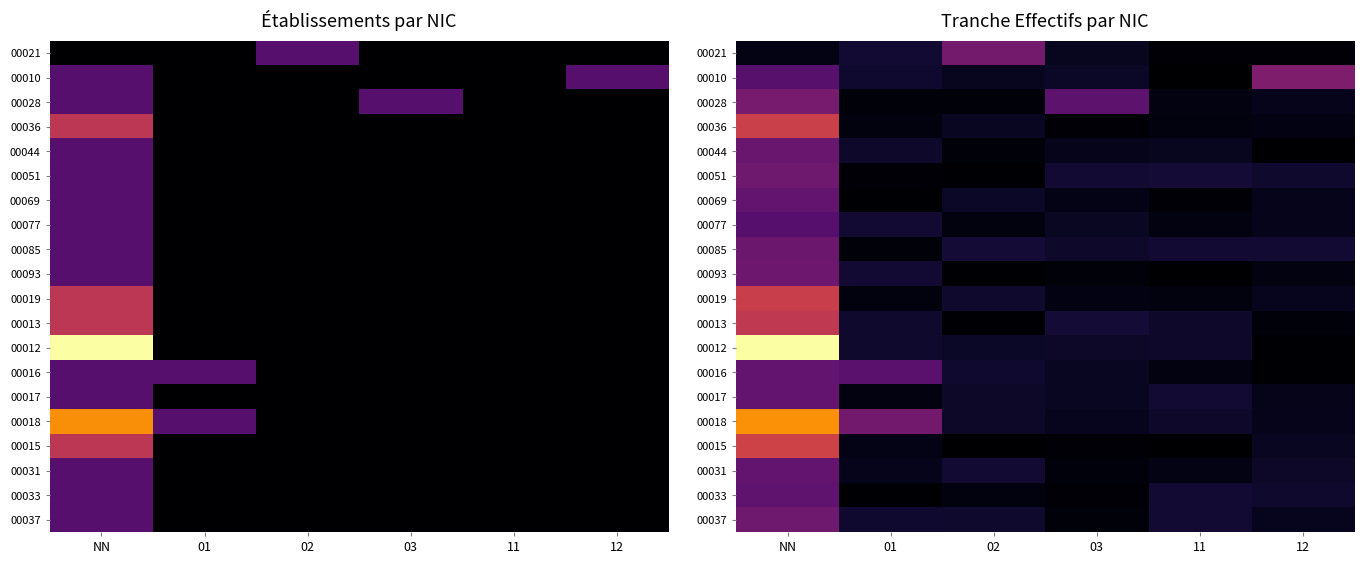

Rank the series at 11 from lowest to highest value.

00010, 00015, 00093, 00069, 00021, 00019, 00036, 00028, 00077, 00016, 00031, 00044, 00018, 00012, 00013, 00017, 00037, 00033, 00085, 00051